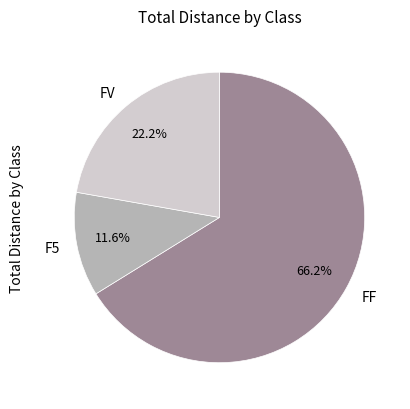

Which slice is the largest?

FF